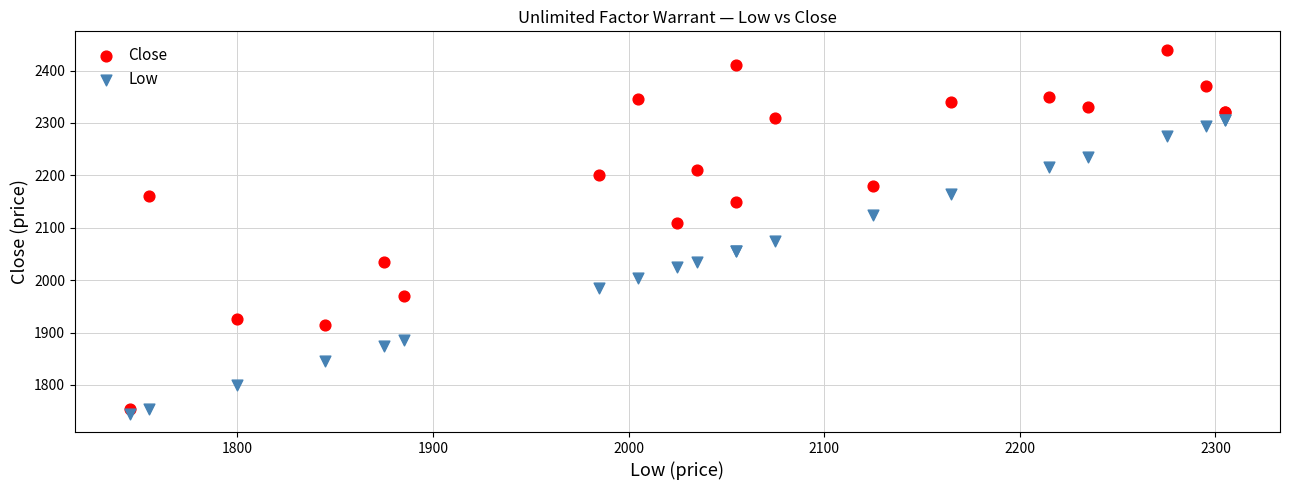

Which series reaches the maximum Y coordinate?

Close